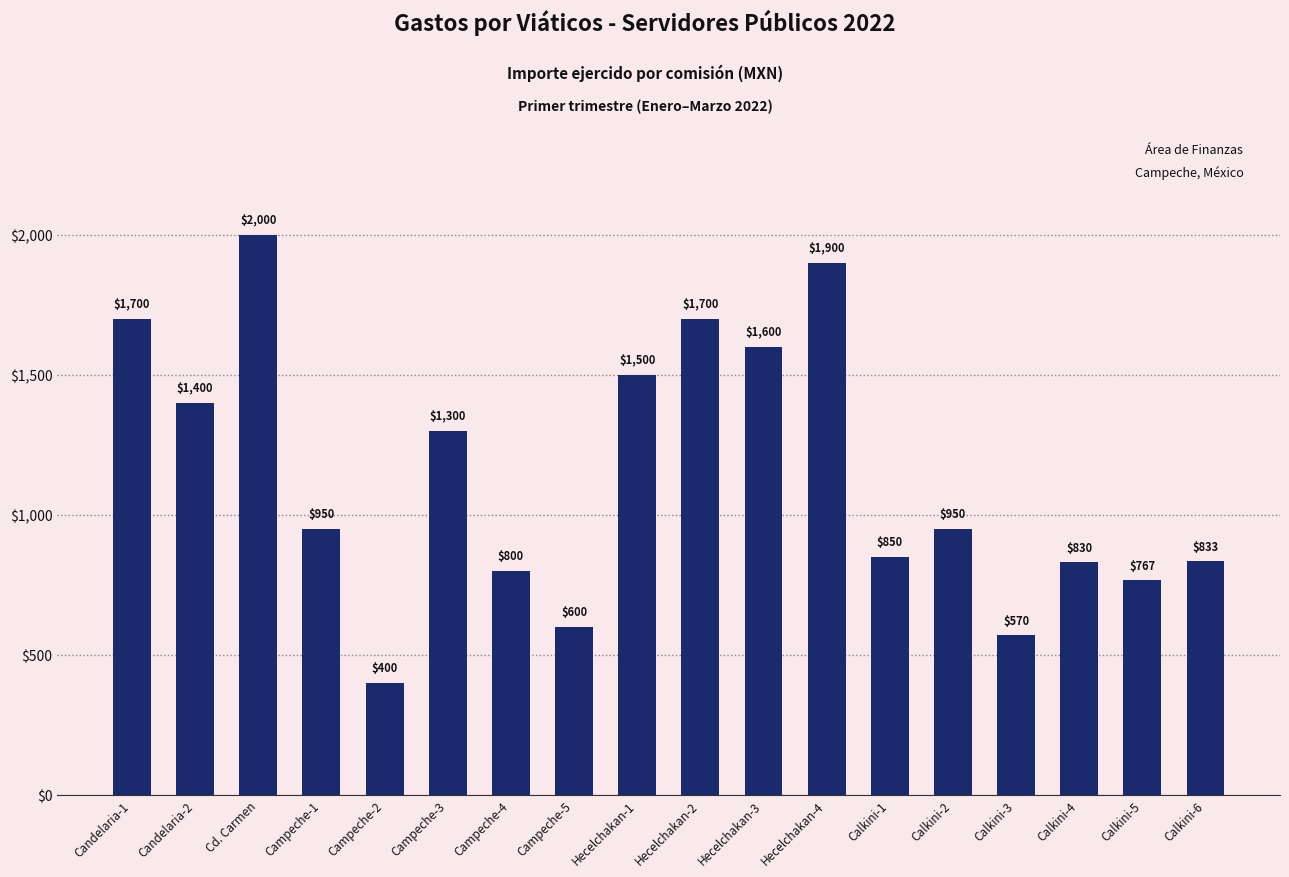

How many bars are there in total?

18